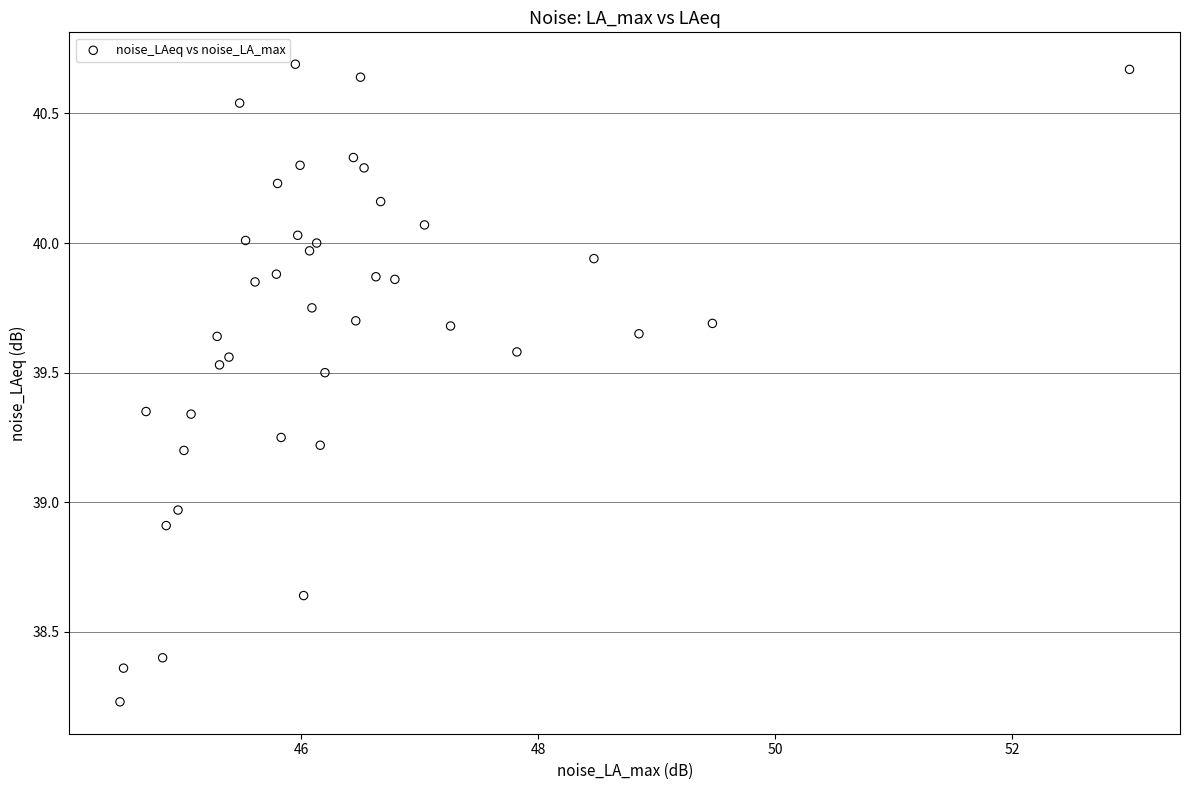

What is the range of Y values (max minus min)?

2.5